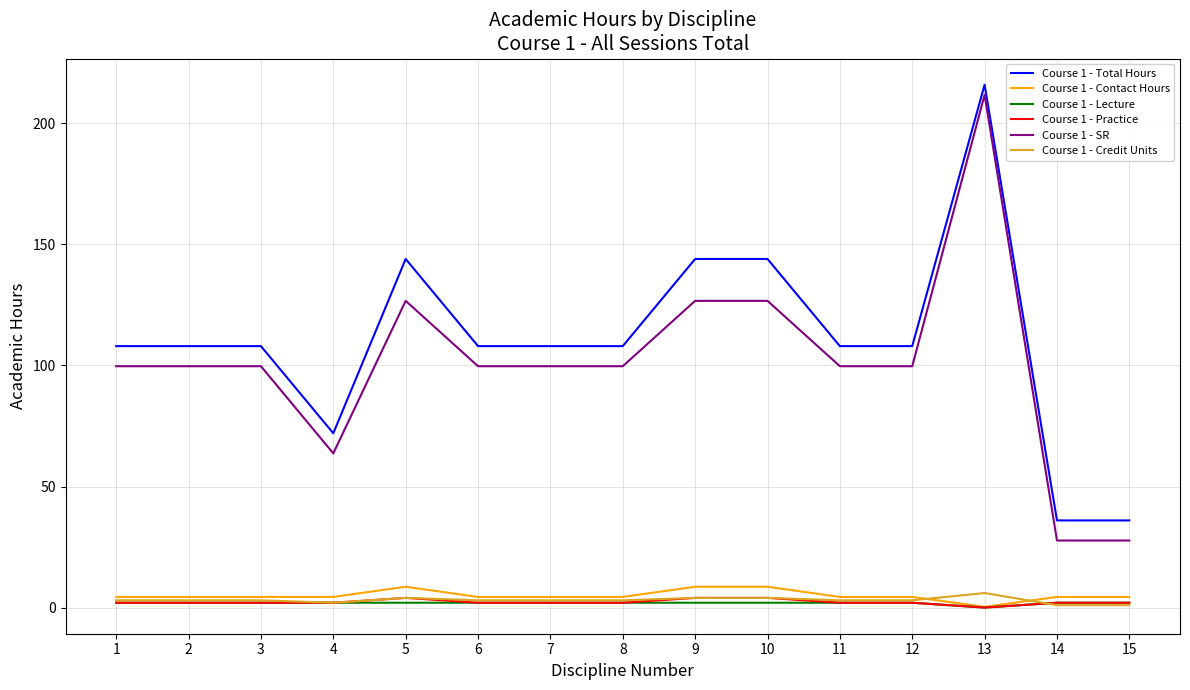

What is the average value of the Course 1 - Lecture series?

1.9